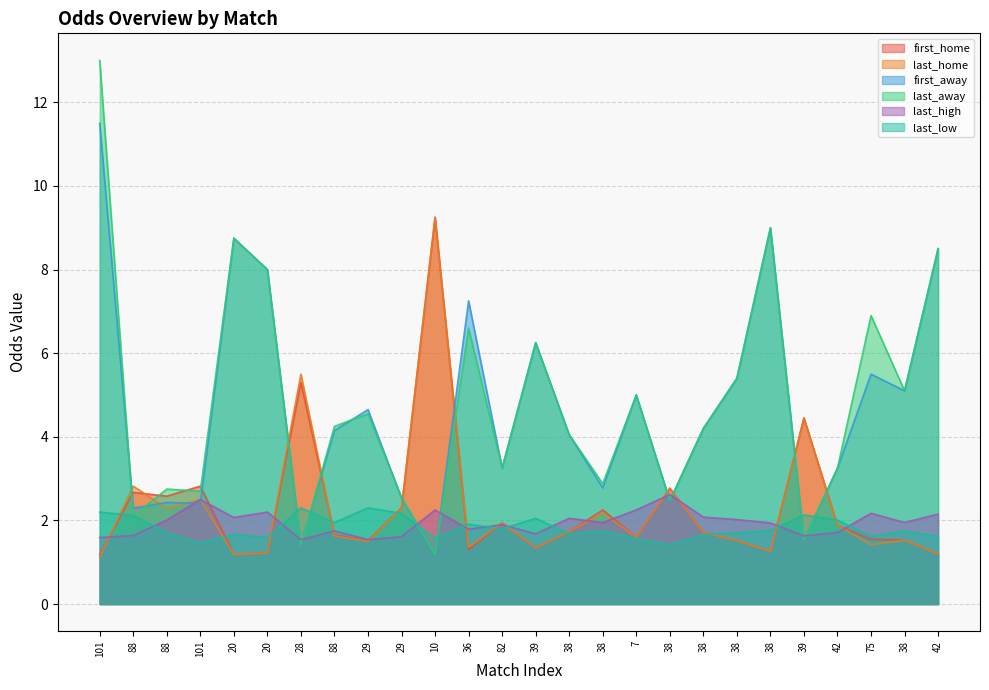

True or false: first_away has a value of 2.1 at 10.

False